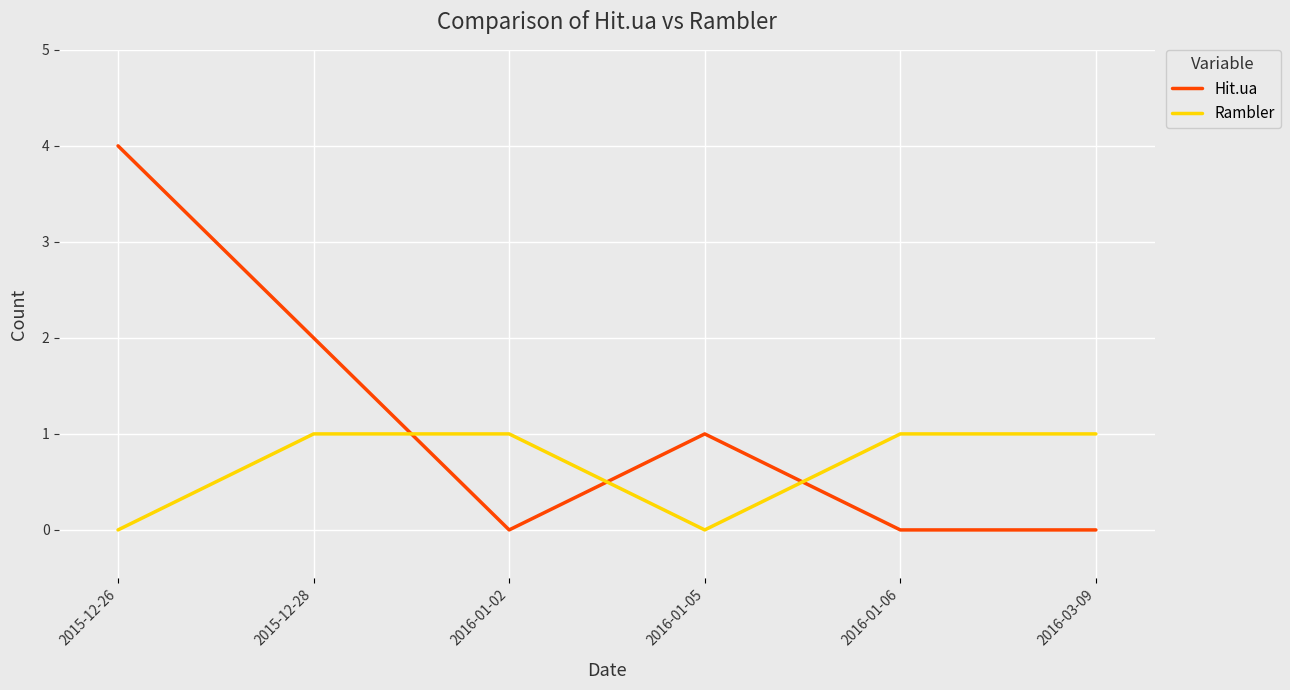

Reading left to right, extract all data points from this chart.

Hit.ua: 4	2	0	1	0	0
Rambler: 0	1	1	0	1	1